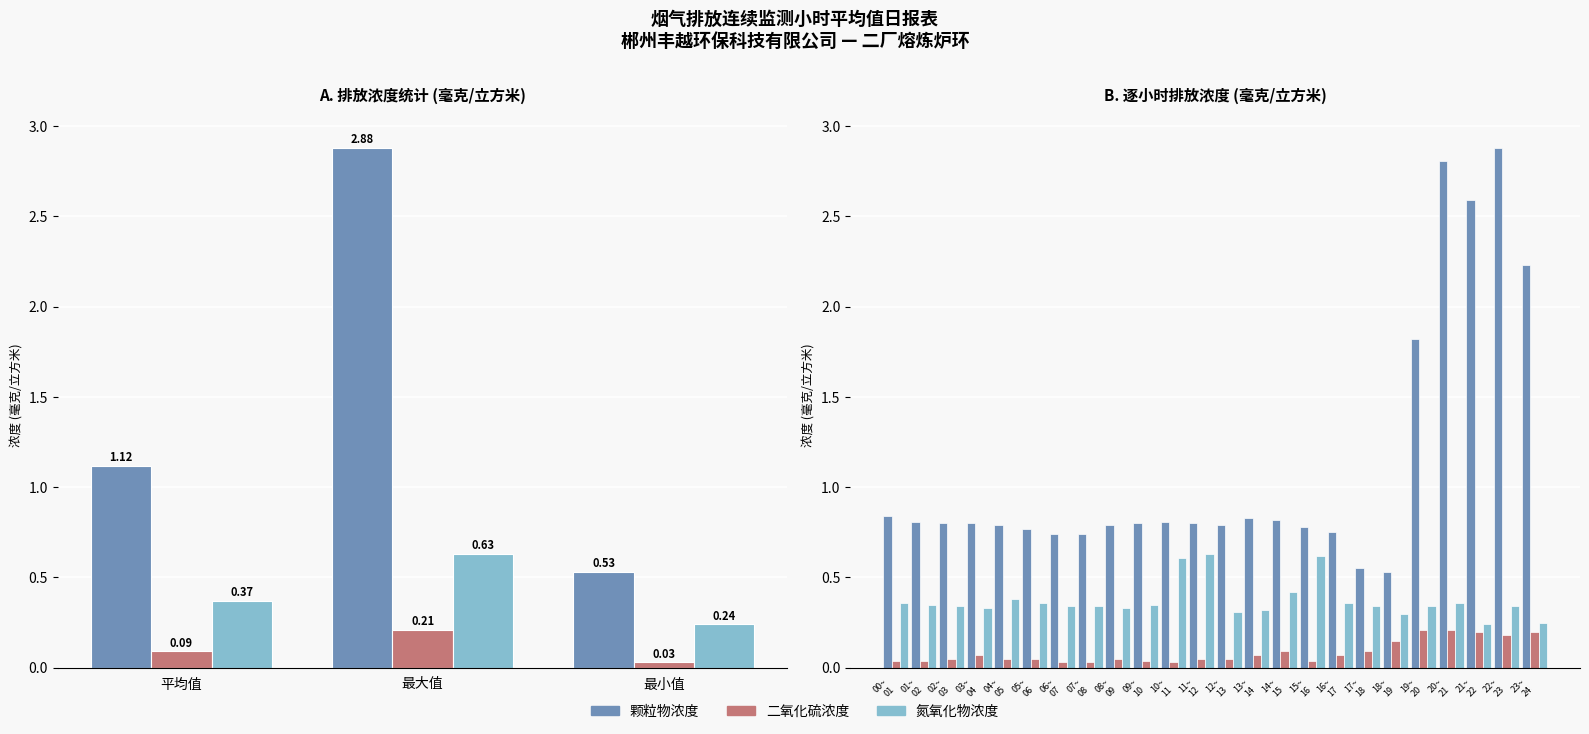

Is it true that 二氧化硫浓度 equals 0.1 at 08~ 09?

True